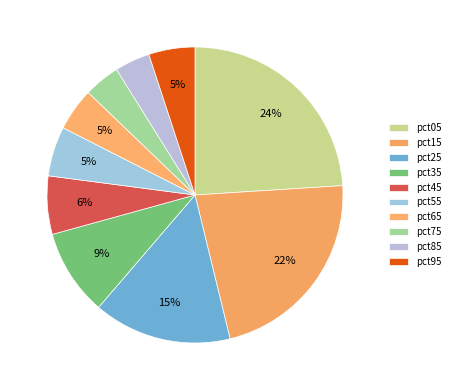

Combined, do pct65 and pct85 account for over 50%?

No